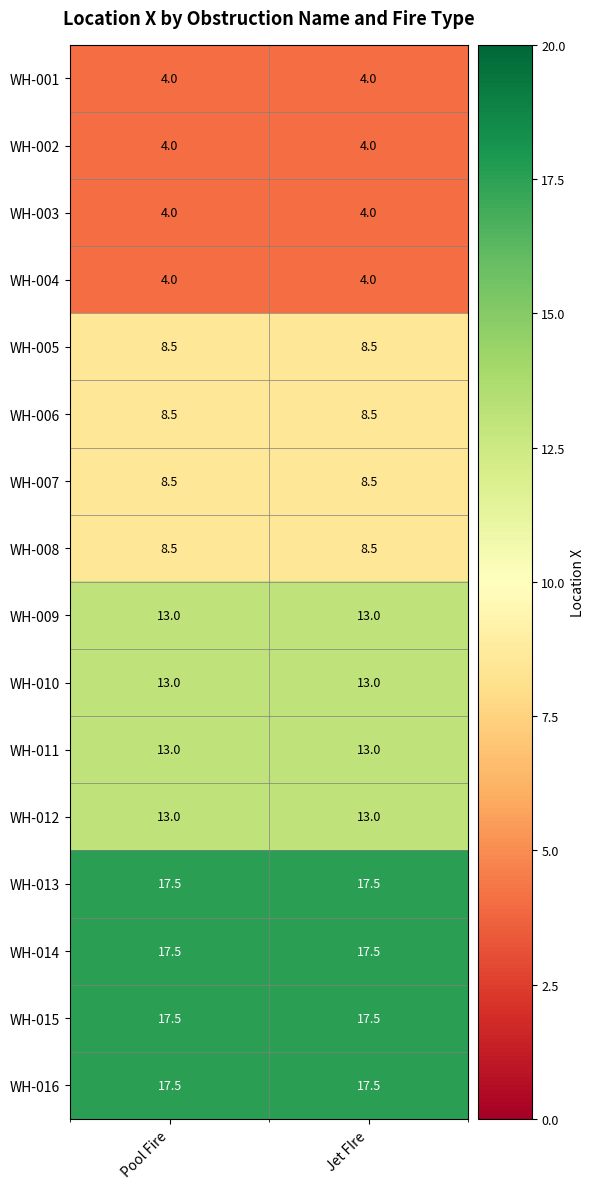

What is the approximate value of WH-015 at Pool Fire?

17.5